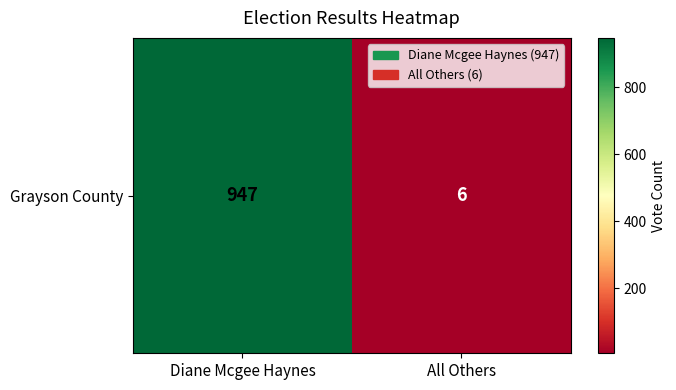

What is the change in value from Diane Mcgee Haynes to All Others?

-941